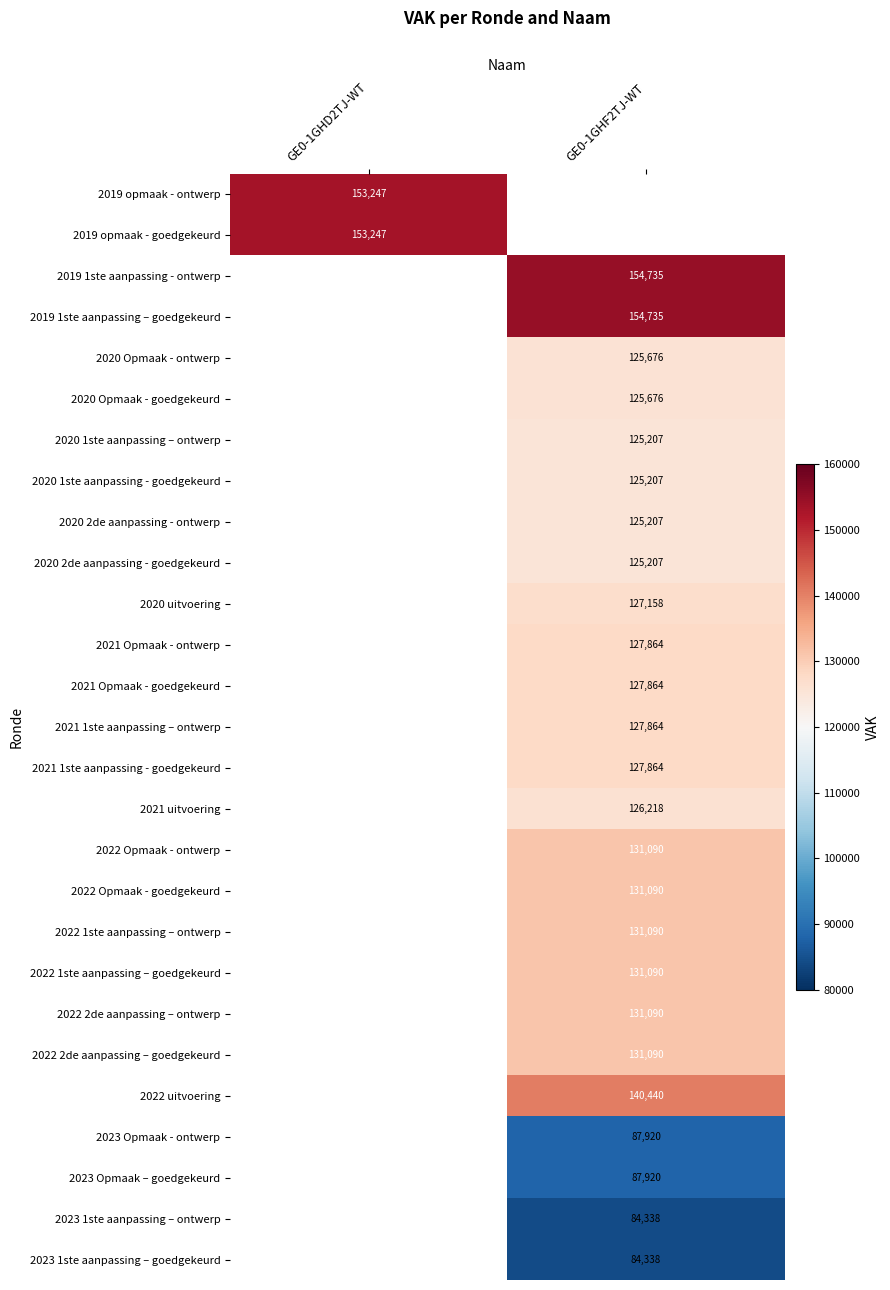

The value of 2019 opmaak - goedgekeurd at GE0-1GHD2TJ-WT is 232206. True or false?

False